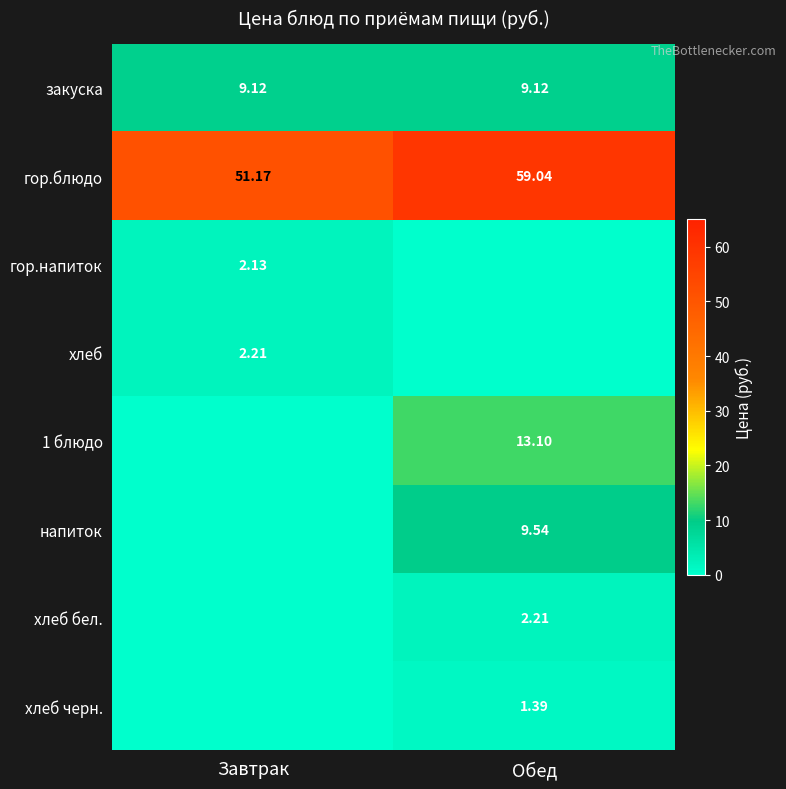

At which label is хлеб бел. closest to 1?

Завтрак